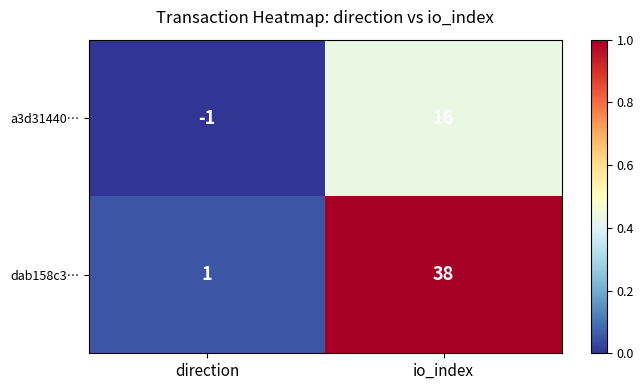

What value does the dab158c3… series have at io_index, to the nearest 10?

40